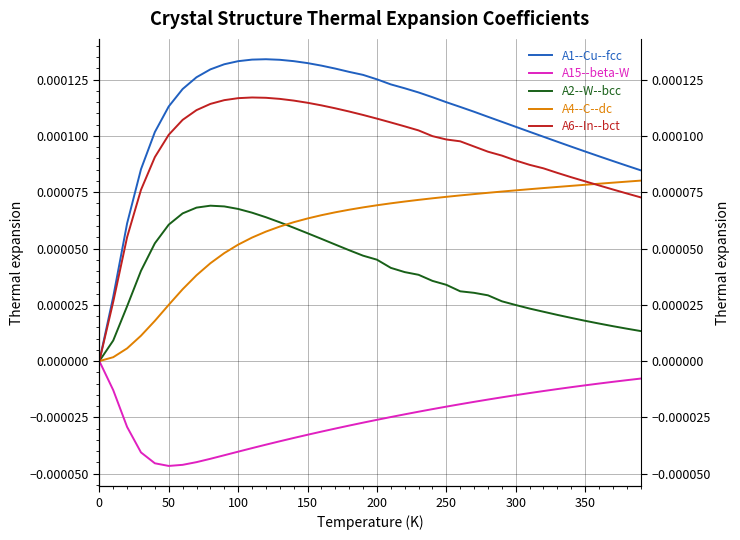

True or false: A1--Cu--fcc and A6--In--bct cross at least once.

False